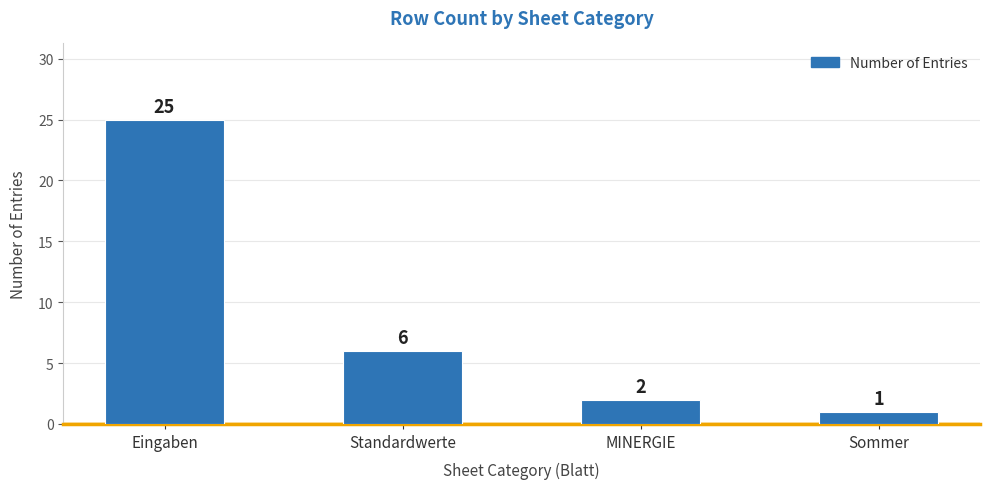

At which label is the value closest to 13?

Standardwerte